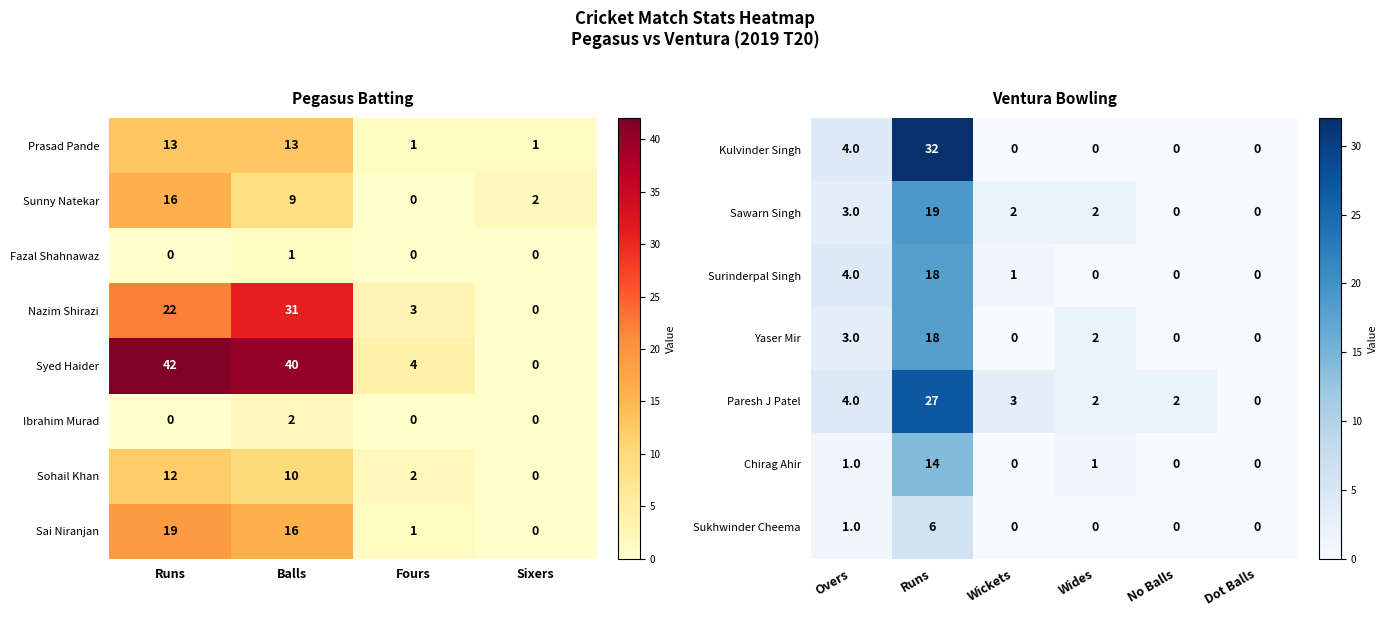

Is the value of Sunny Natekar at Balls greater than the value of Sohail Khan at Balls?

No